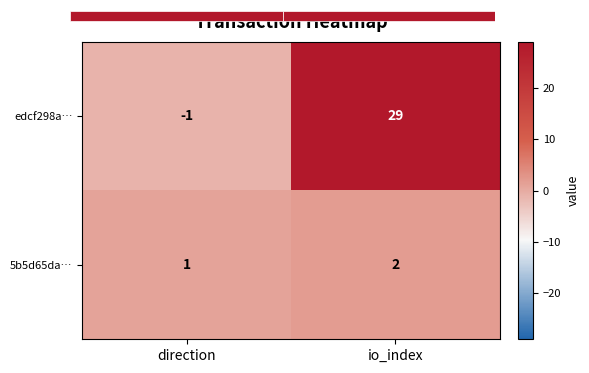

How many values in edcf298a… are above zero?

1